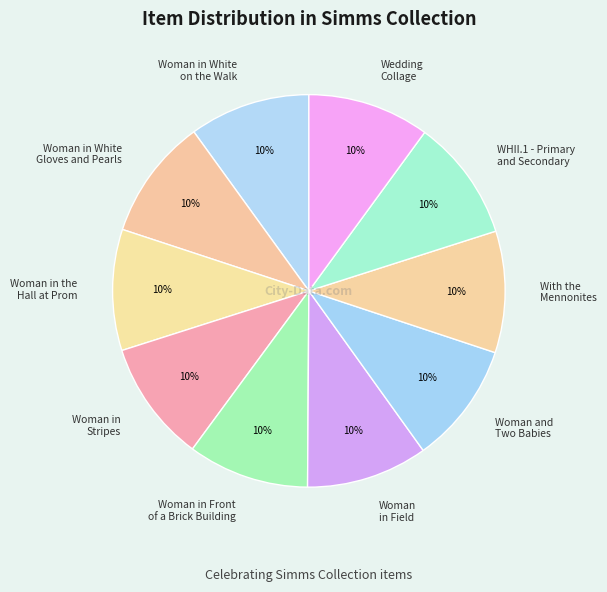

To the nearest percent, what portion does Woman in Front of a Brick Building represent?

10%